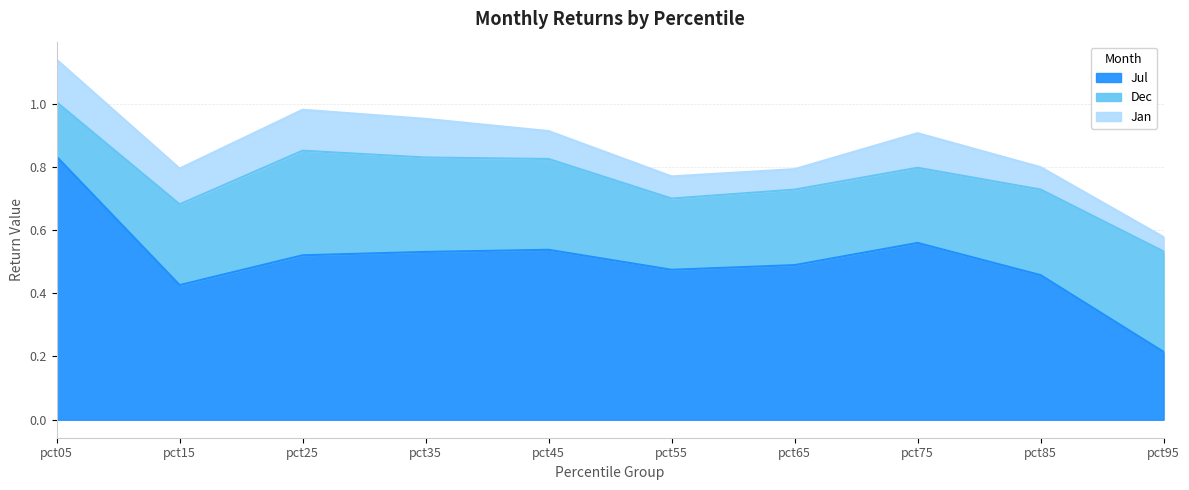

True or false: Jul and Jan intersect in this chart.

False